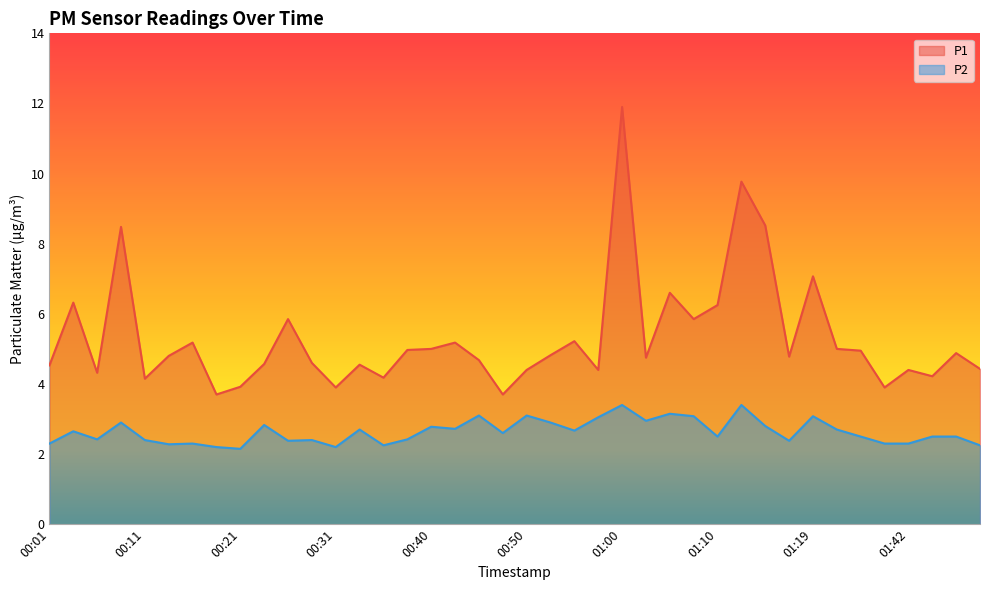

The value of P1 at 00:09 is 14.1. True or false?

False